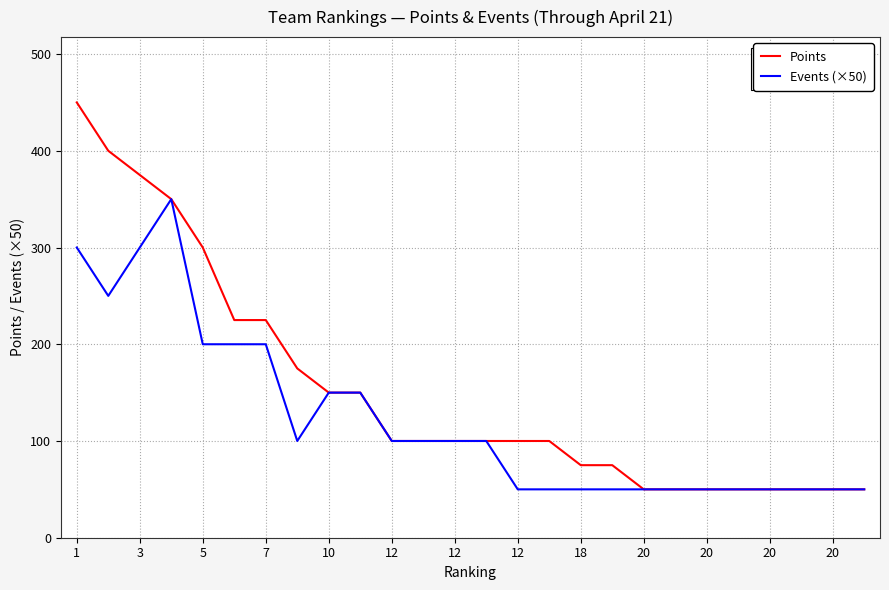

What is the sum of all Points values?

3950